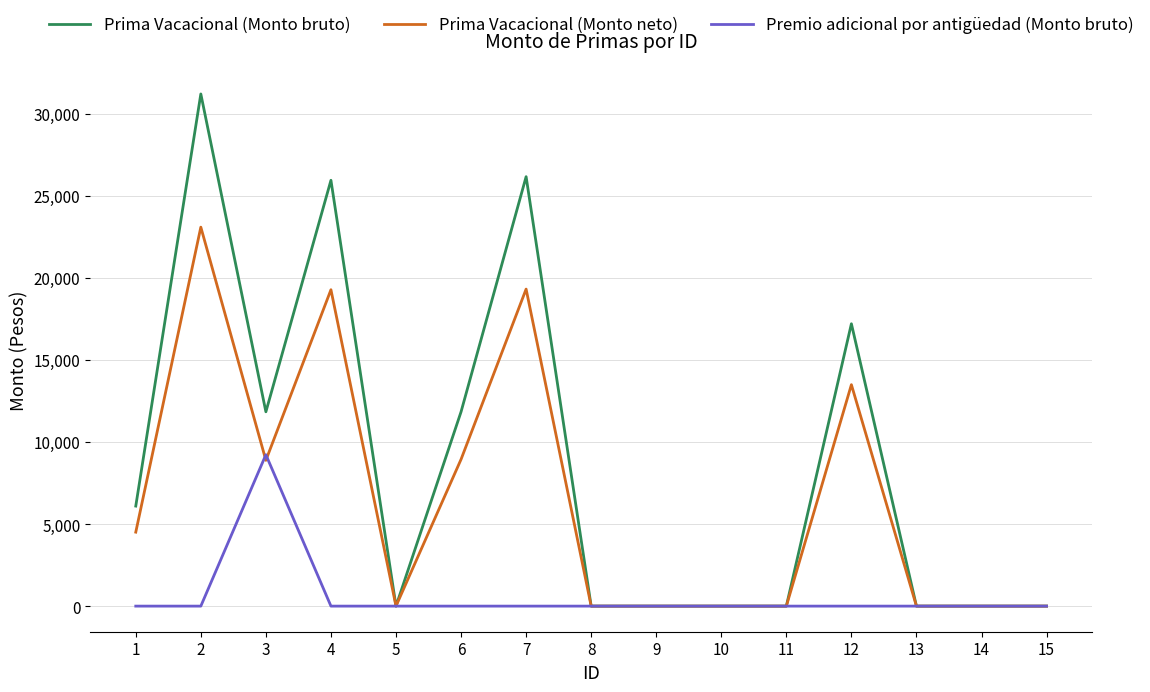

Count the number of categories in the chart.

15